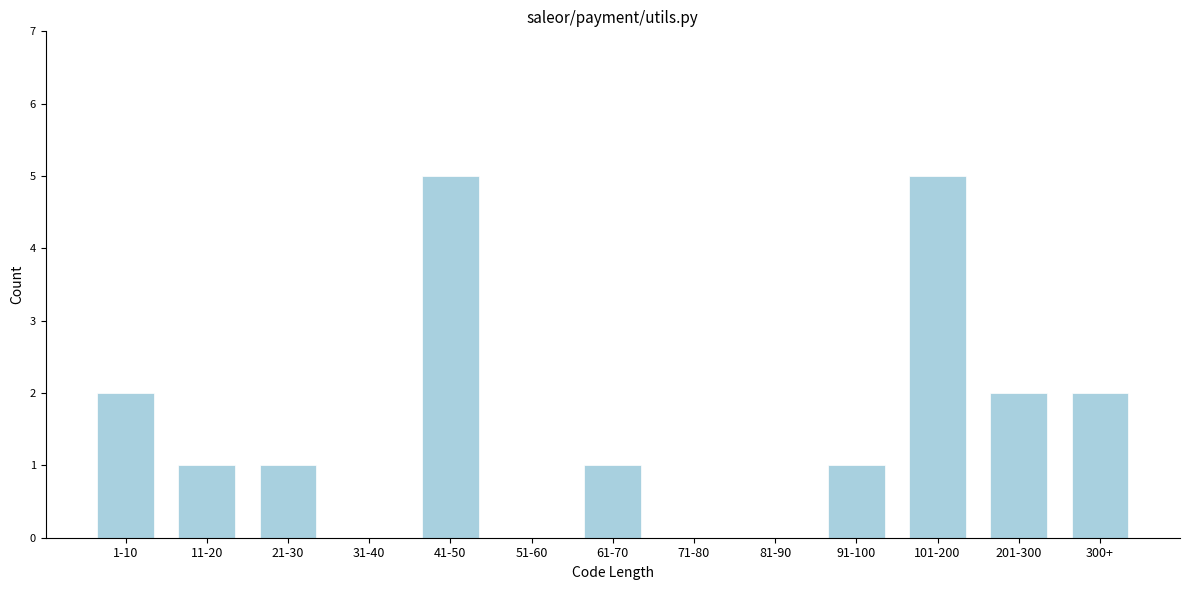

Reading left to right, what are all the values shown in this chart?

1-10=2	11-20=1	21-30=1	31-40=0	41-50=5	51-60=0	61-70=1	71-80=0	81-90=0	91-100=1	101-200=5	201-300=2	300+=2